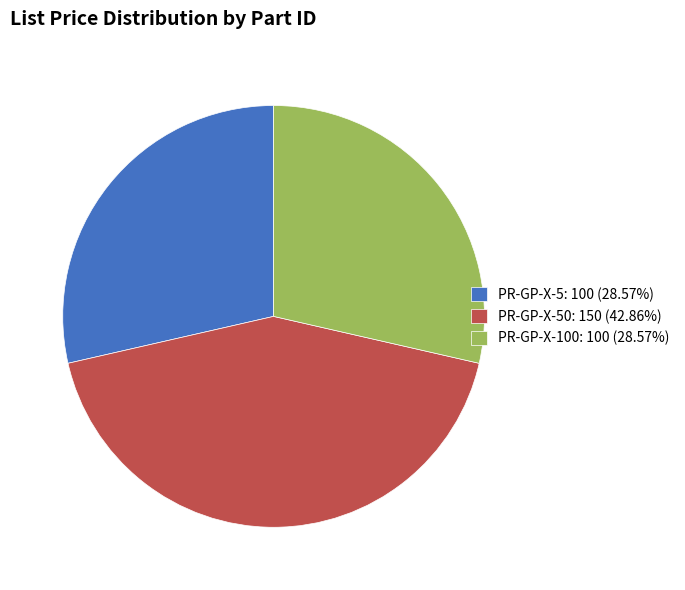

How many slices are in this pie chart?

3